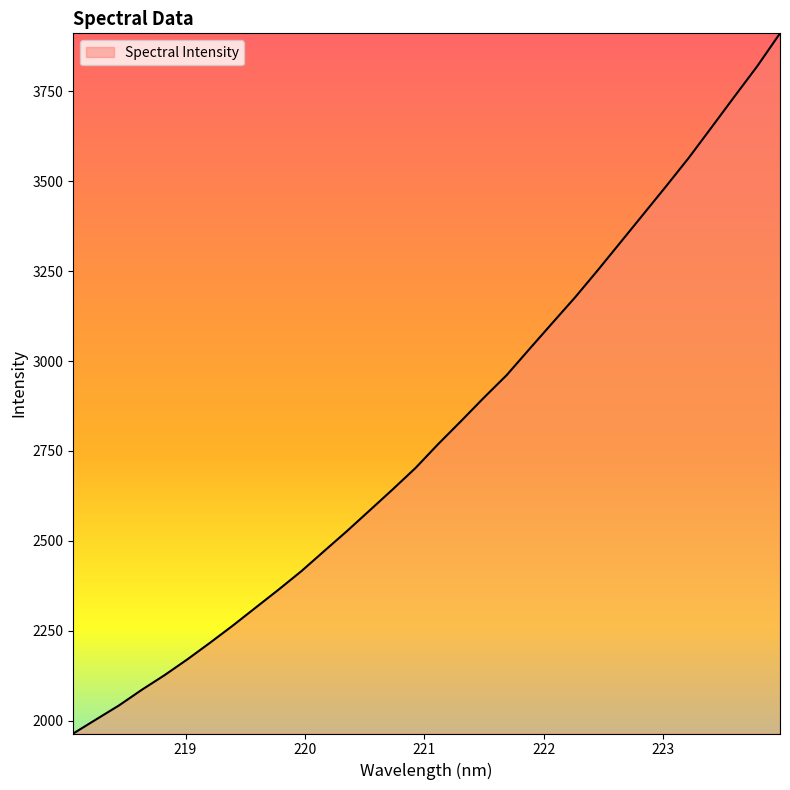

What is the difference between the maximum and minimum values?

1947.1